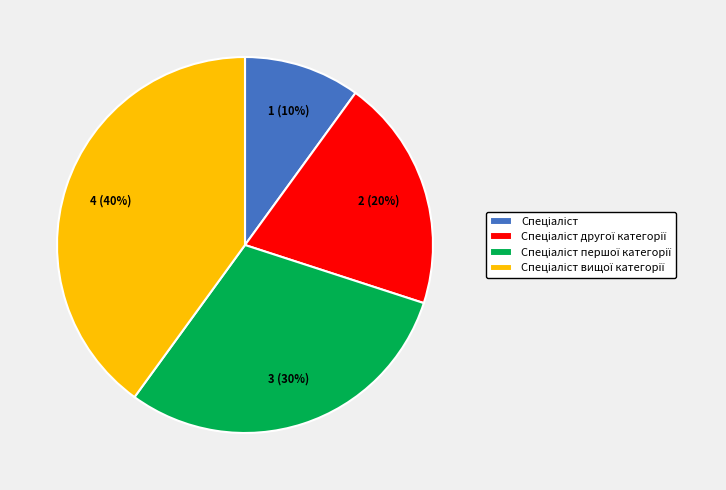

Does any single category account for the majority?

No